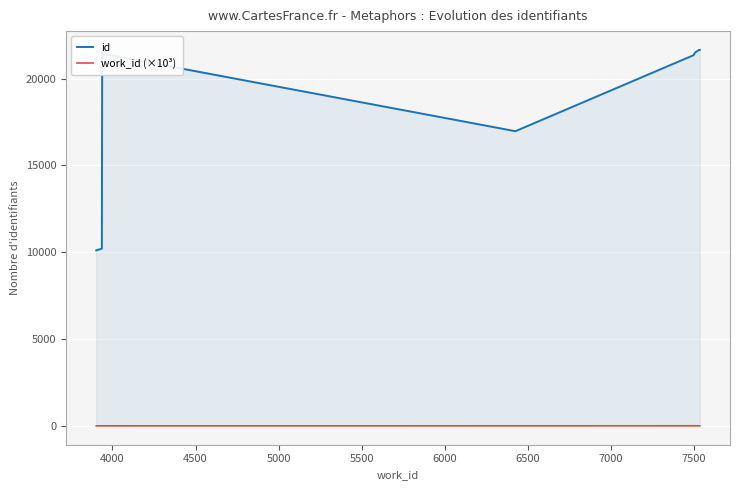

True or false: id and work_id (×10³) intersect in this chart.

False